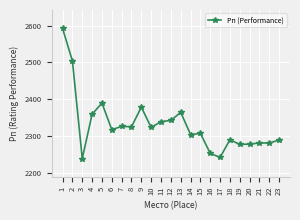

What is the sum of the values at 8 and 19?

4604